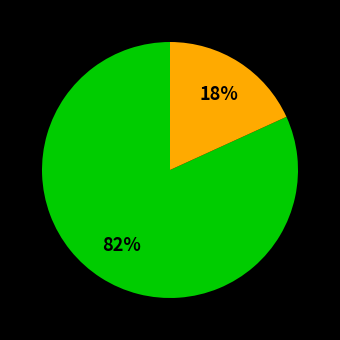

To the nearest percent, what is the difference between the largest and smallest slice percentages?

64%